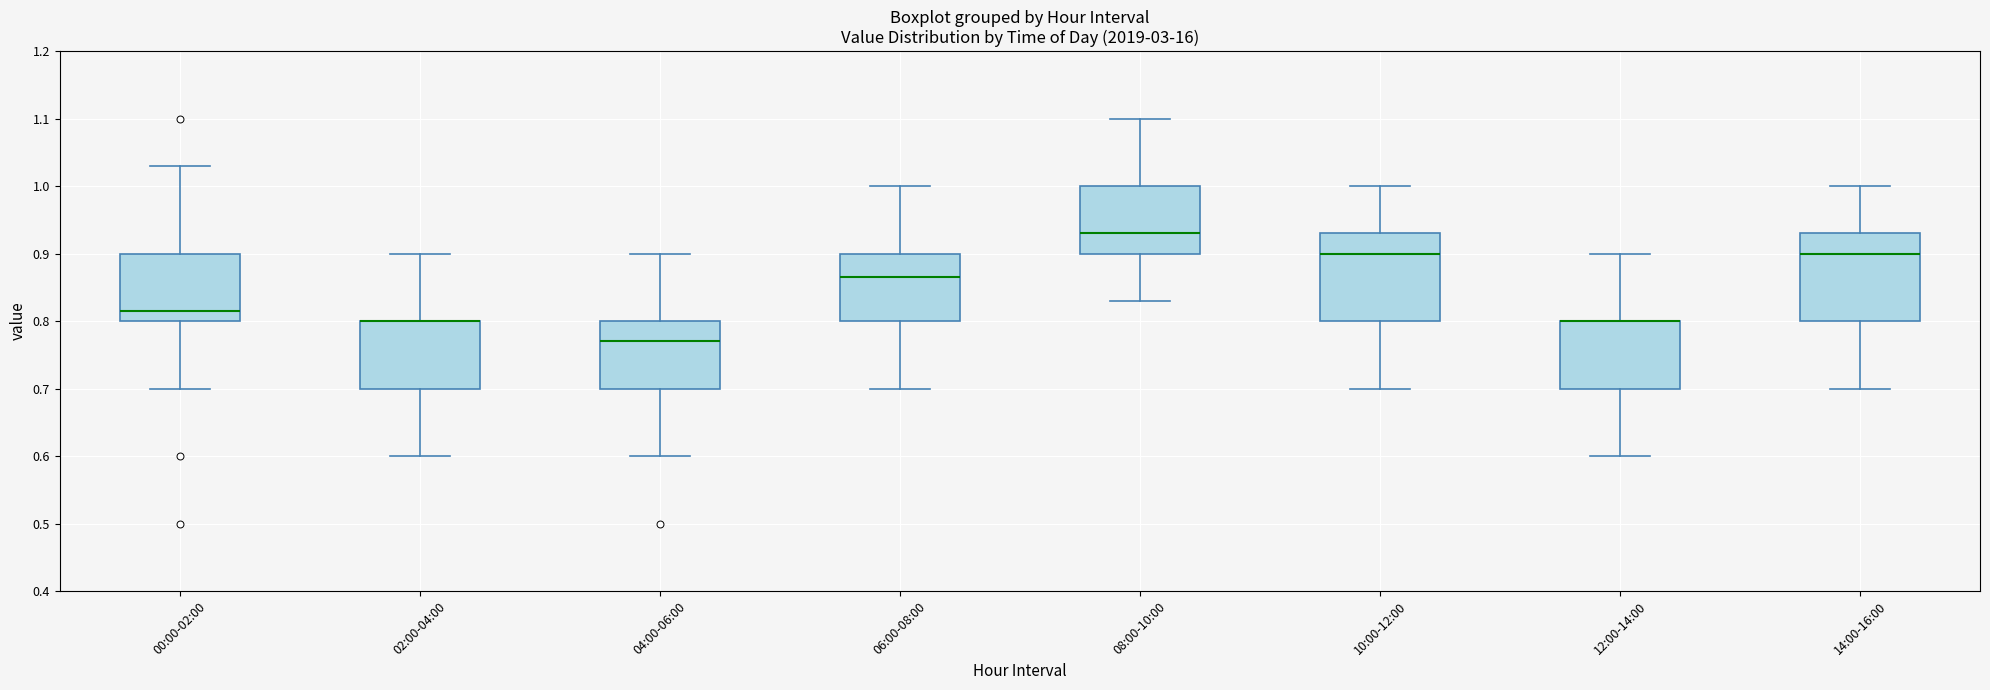

Where does the lower whisker of the box for 12:00-14:00 end on the y-axis? The values are not printed on the chart, so give them approximately, as read against the axis.

0.60